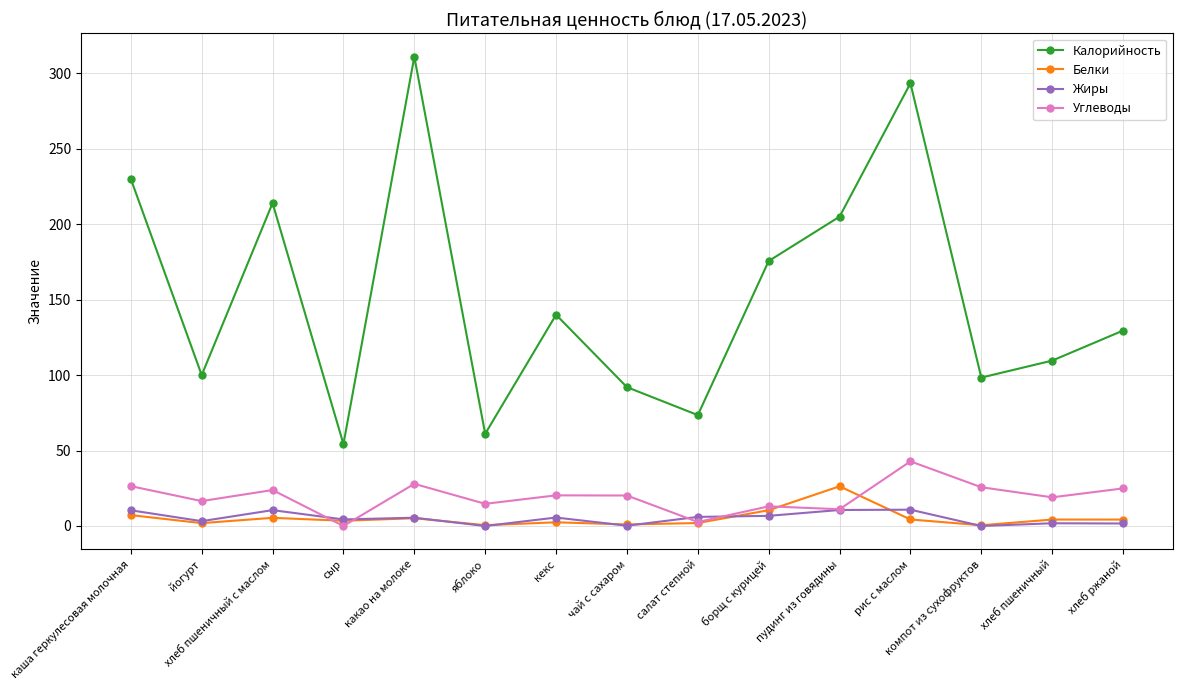

The value of Жиры at сыр is 4.3. True or false?

True